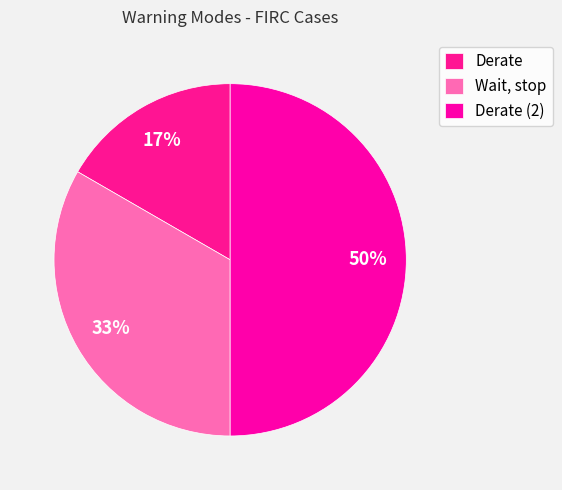

What is the change in value from Wait, stop to Derate (2)?

+1